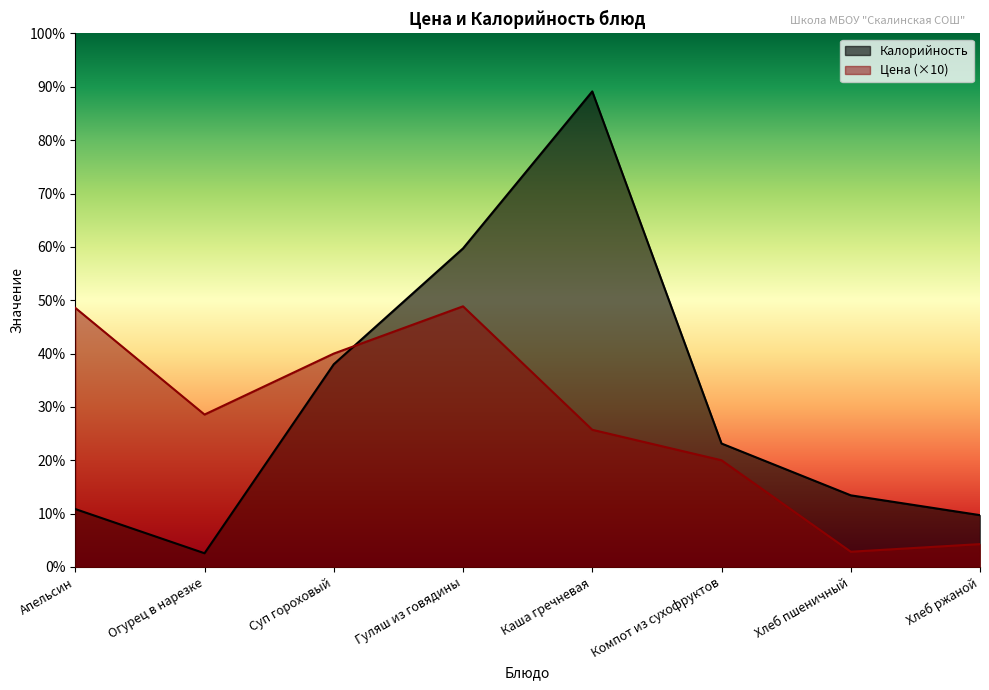

Which series has the largest range (max minus min)?

Калорийность